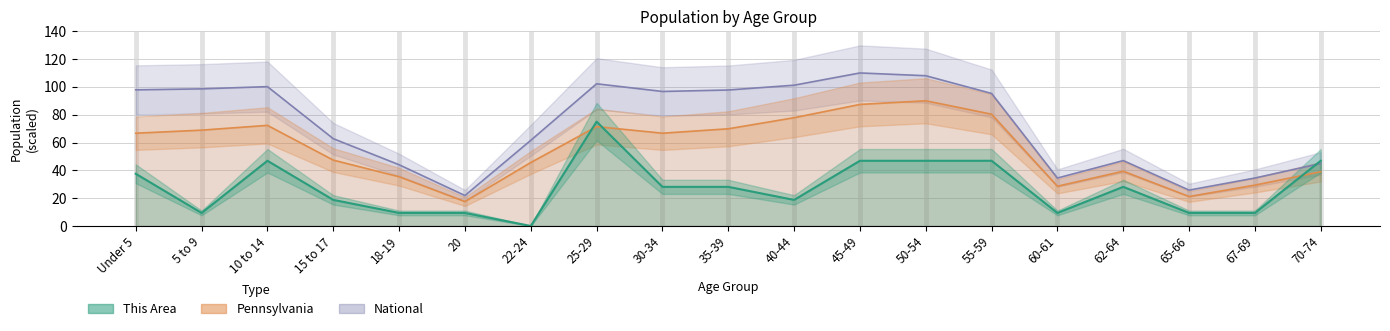

How many data points in This Area are less than 28?

9